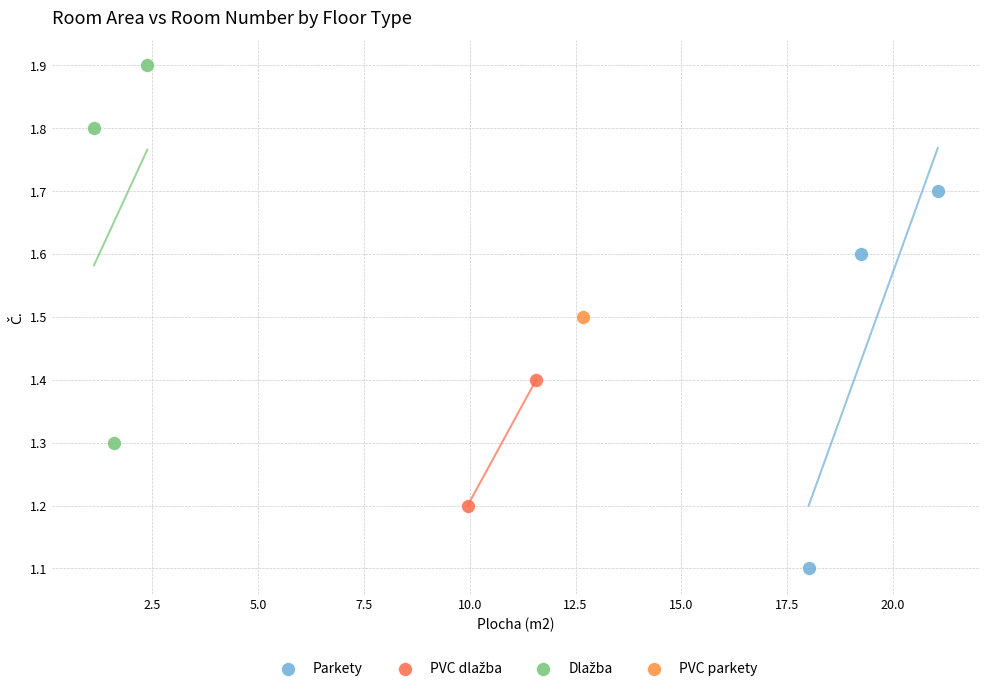

Which series reaches the minimum Y coordinate?

Parkety